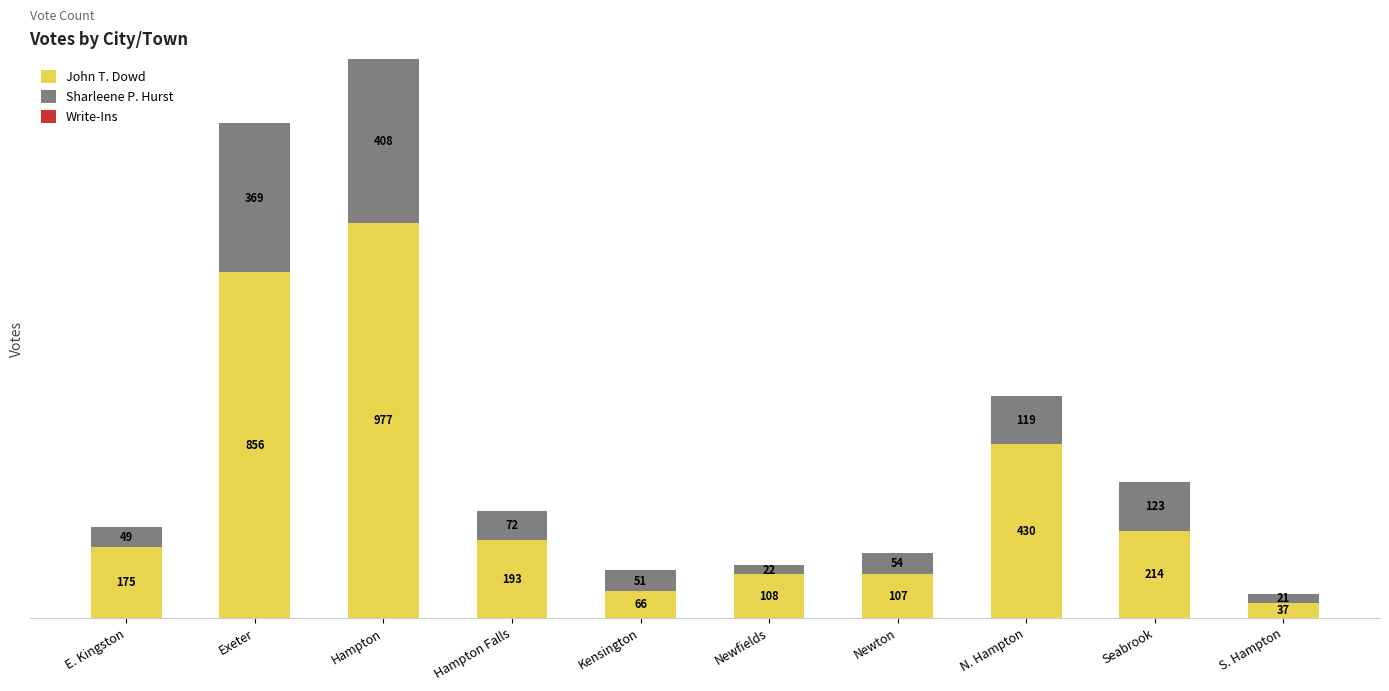

What is the sum of the John T. Dowd values at Newfields and Seabrook?

322